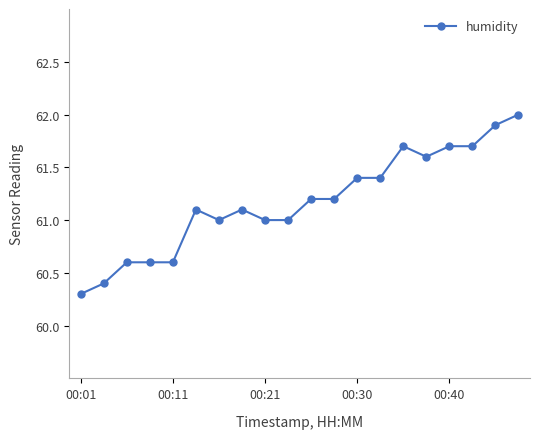

Reading left to right, extract all data points from this chart.

60.3	60.4	60.6	60.6	60.6	61.1	61.0	61.1	61.0	61.0	61.2	61.2	61.4	61.4	61.7	61.6	61.7	61.7	61.9	62.0